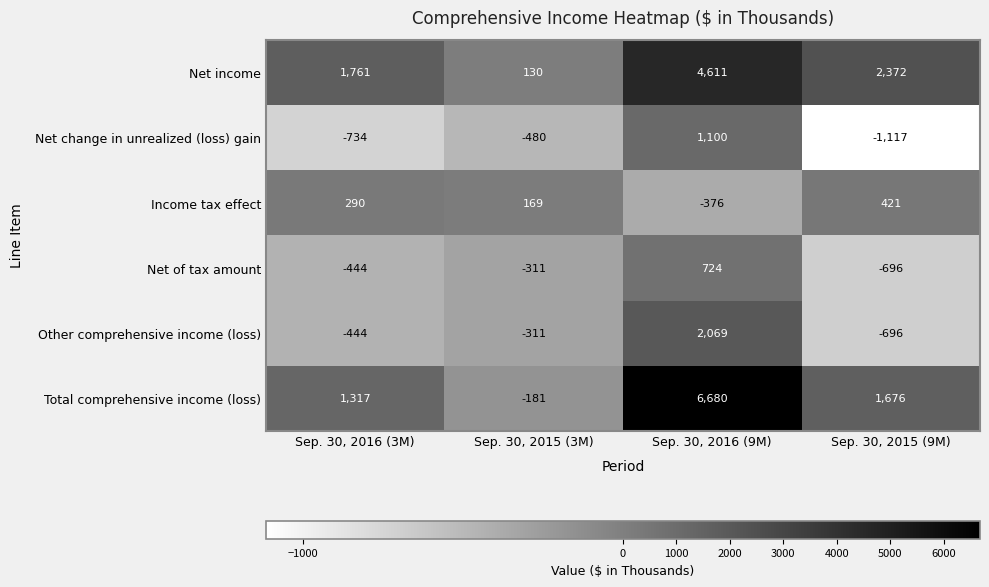

What is the lowest value of the Total comprehensive income (loss) series?

-181